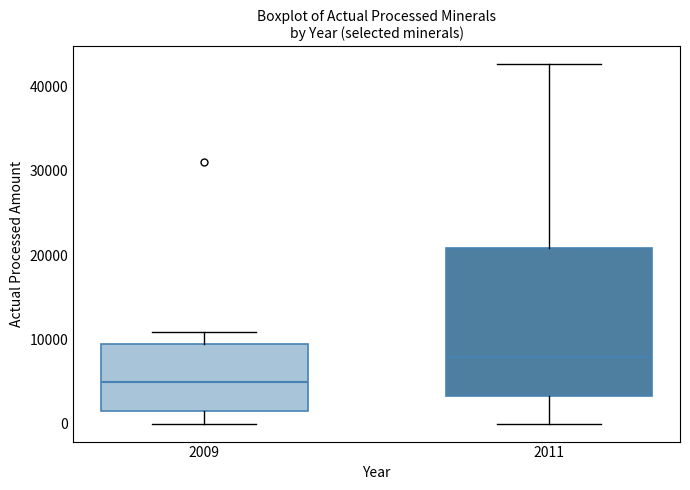

Reading left to right, read every box against the y-axis: the position of its median line, the range the box covers, and the ends of its whiskers. The values are not printed on the chart, so give them approximately, as read against the axis.

2009: median 5000, box 2000 to 9000, whiskers 0 to 11000
2011: median 8000, box 3000 to 21000, whiskers 0 to 43000